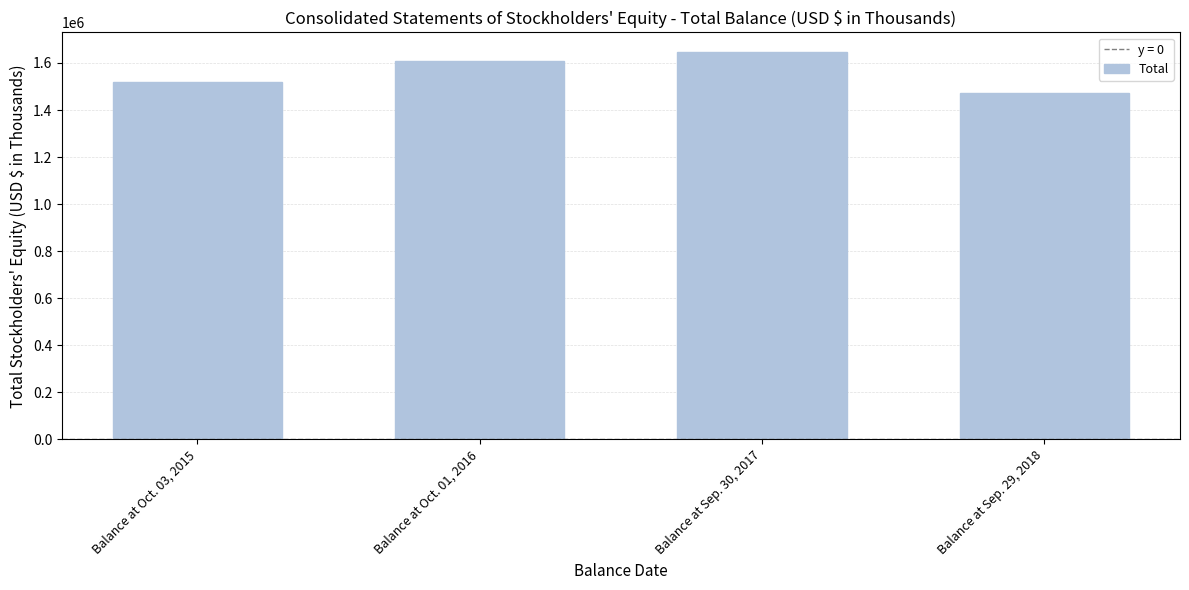

What is the greatest value displayed?

1647684